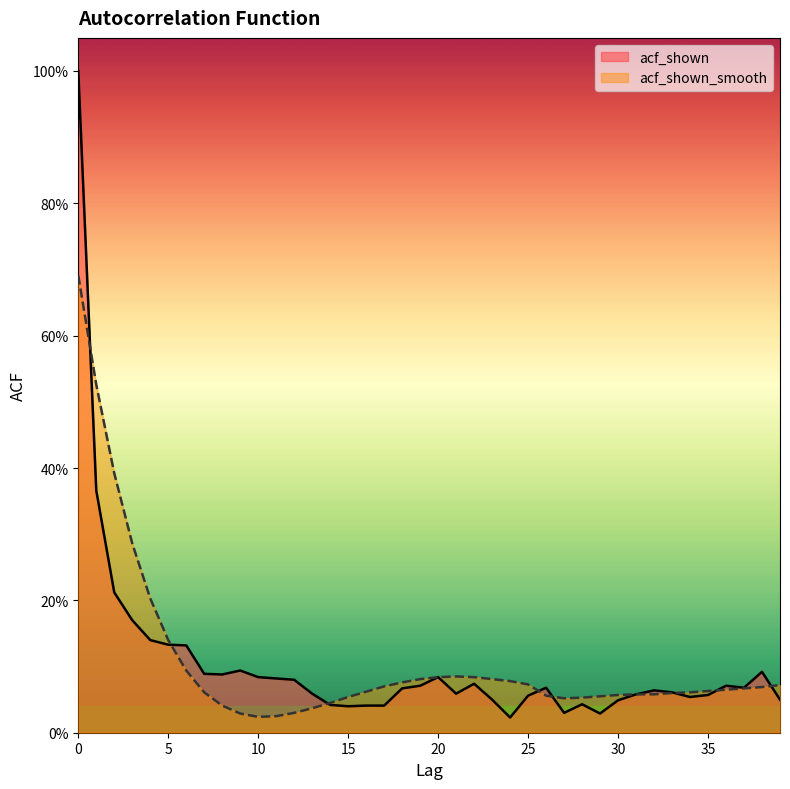

At 36, list the series in order from largest to smallest.

acf_shown, acf_shown_smooth